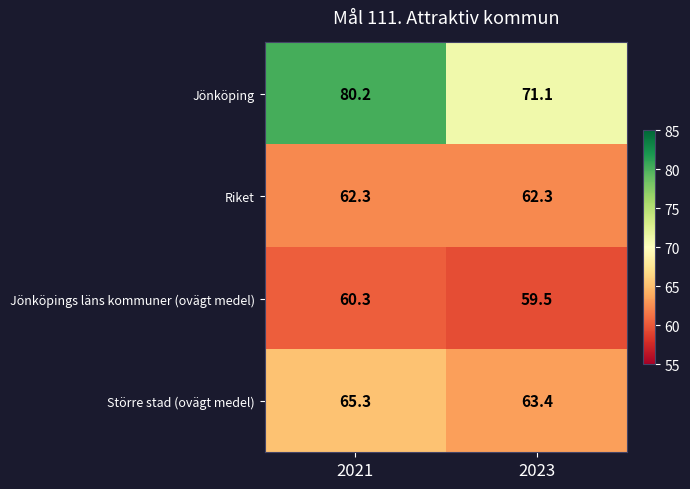

Which series has the largest total across all categories?

Jönköping